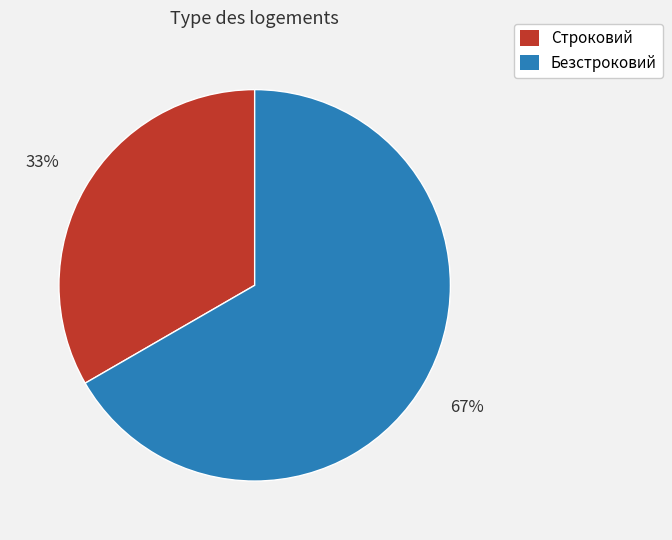

Which category has the biggest portion of the pie?

Безстроковий